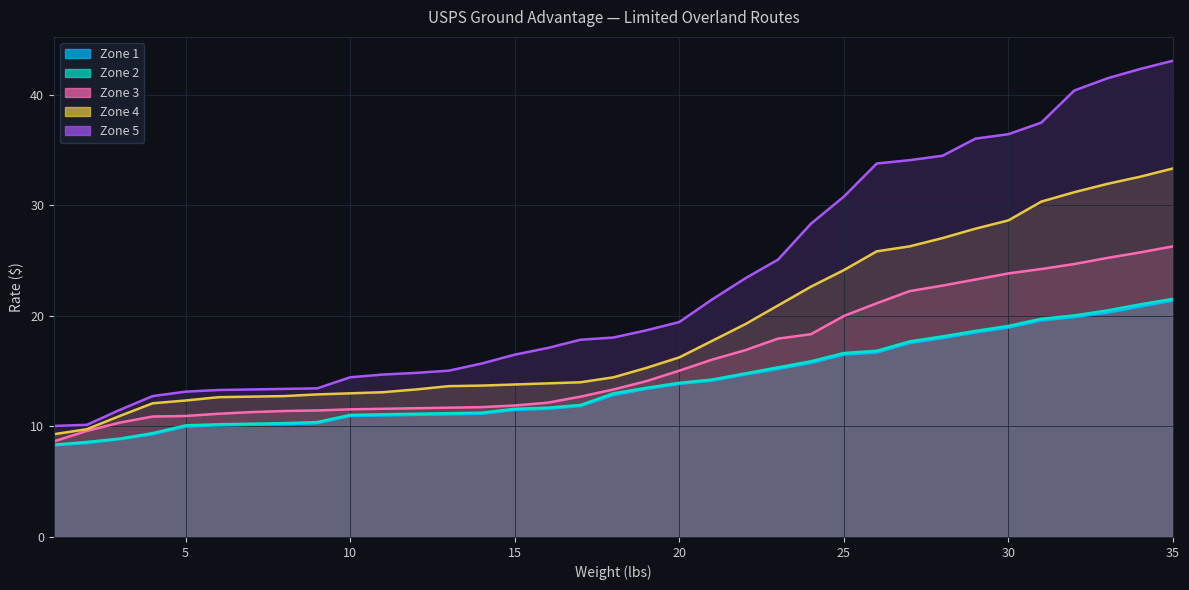

Rank the categories by Zone 3 value from lowest to highest.

1, 2, 3, 4, 5, 6, 7, 8, 9, 10, 11, 12, 13, 14, 15, 16, 17, 18, 19, 20, 21, 22, 23, 24, 25, 26, 27, 28, 29, 30, 31, 32, 33, 34, 35